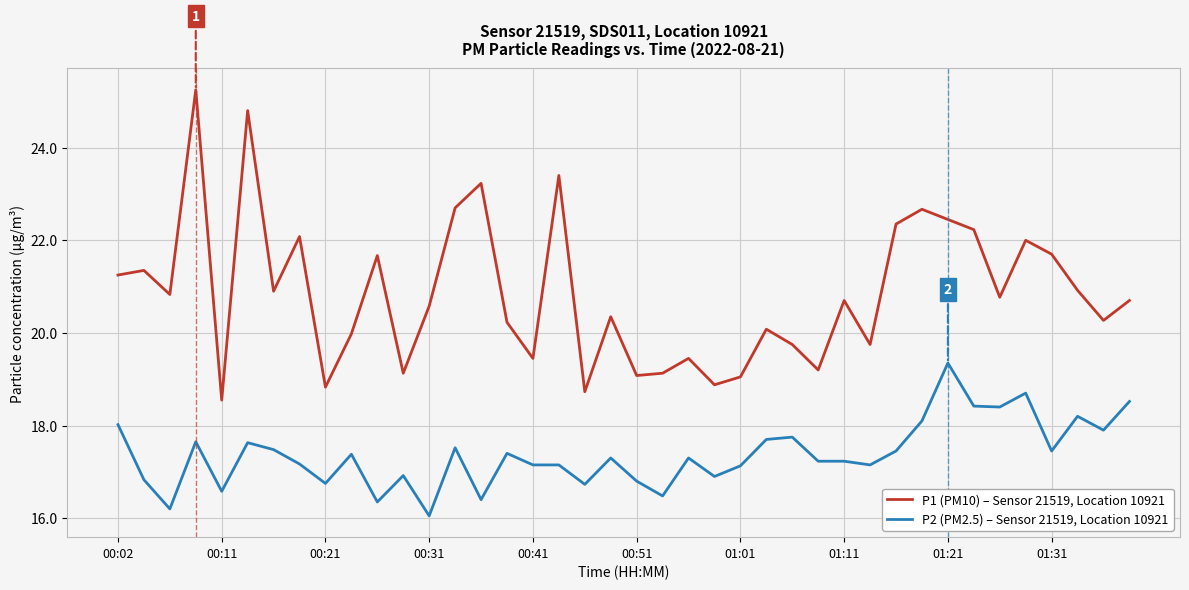

What is the average value of the P2 (PM2.5) – Sensor 21519, Location 10921 series?

17.4